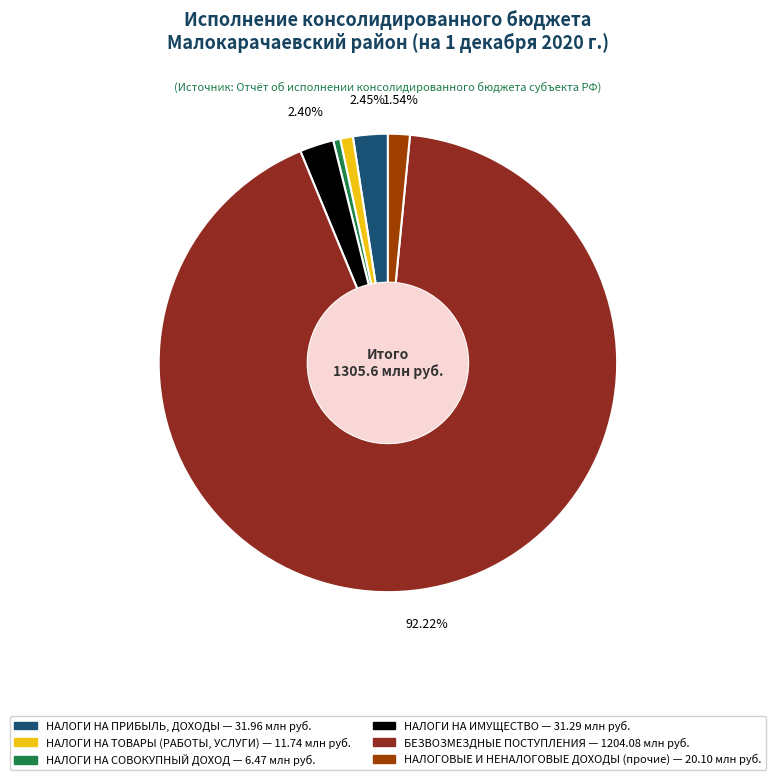

Is the sum of НАЛОГИ НА ПРИБЫЛЬ, ДОХОДЫ and НАЛОГИ НА ИМУЩЕСТВО greater than half?

No